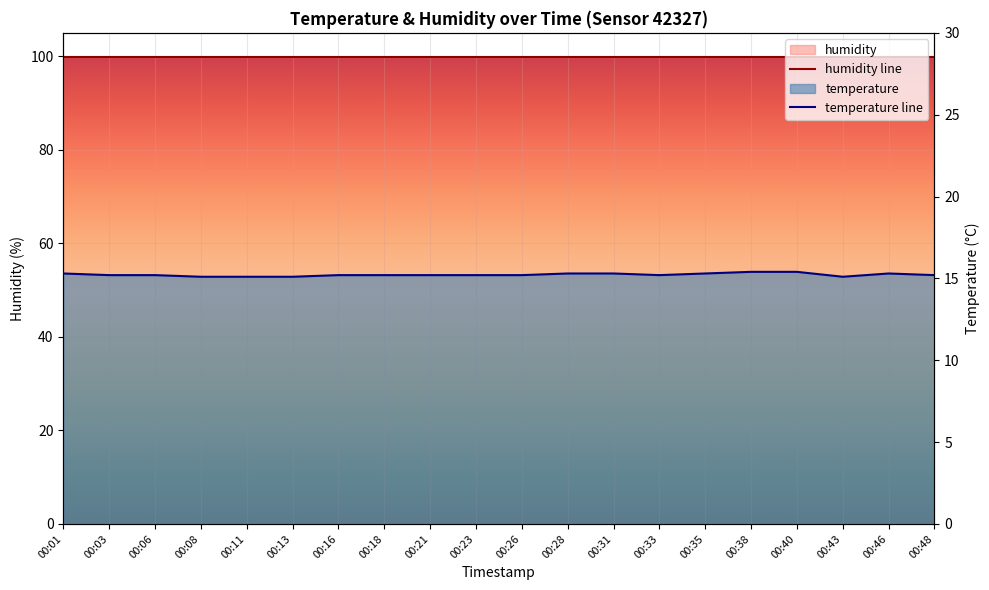

How many interior local peaks (higher than both neighbors) does the data have?

1